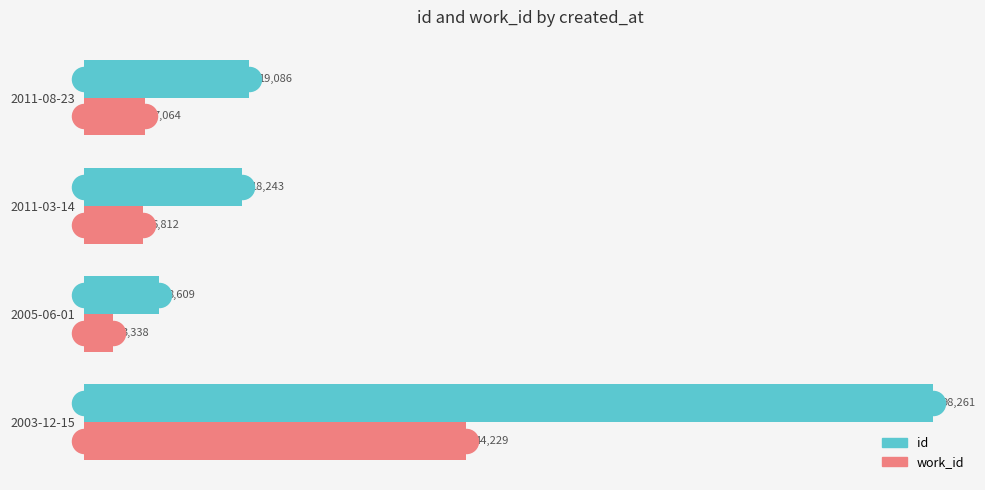

The id series shows 19086 at 2011-08-23. True or false?

True